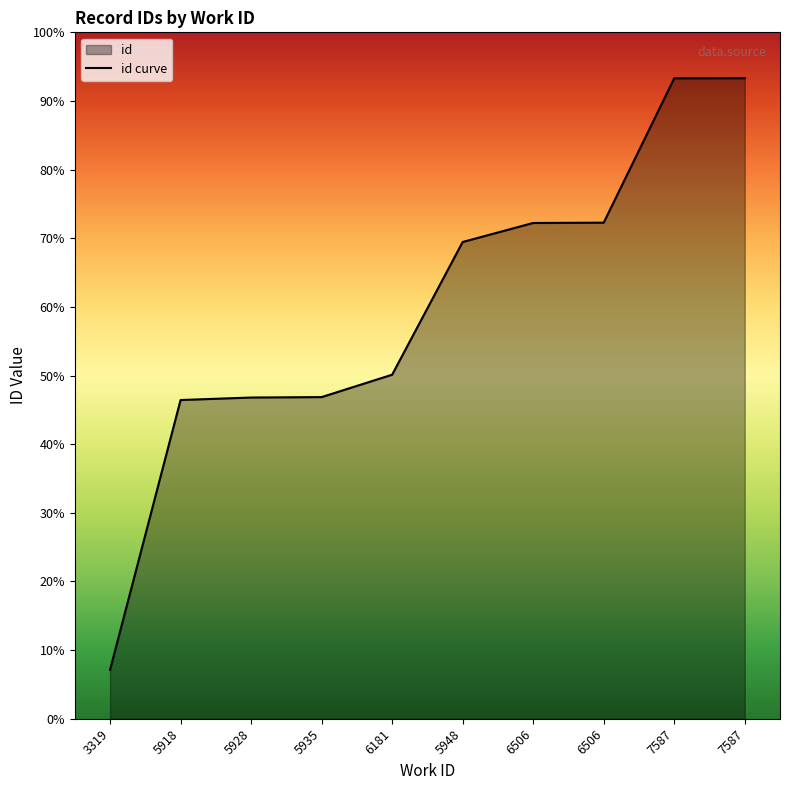

Does the chart display data point markers on the line(s)?

No